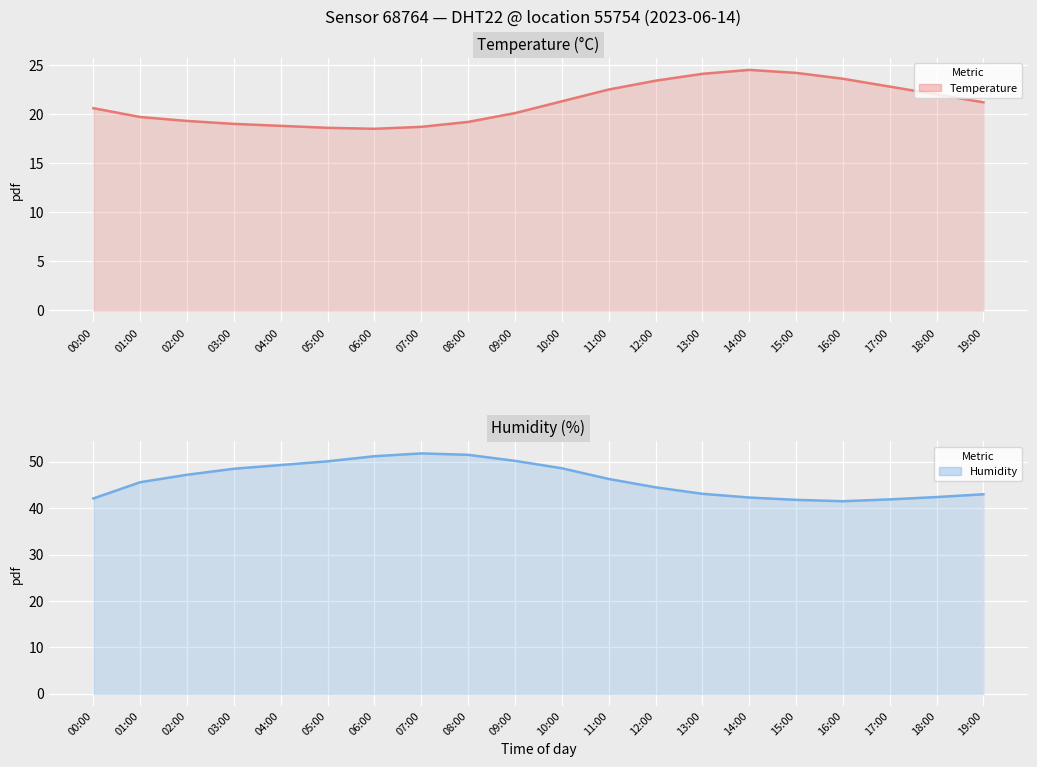

How many distinct data groups are displayed?

2